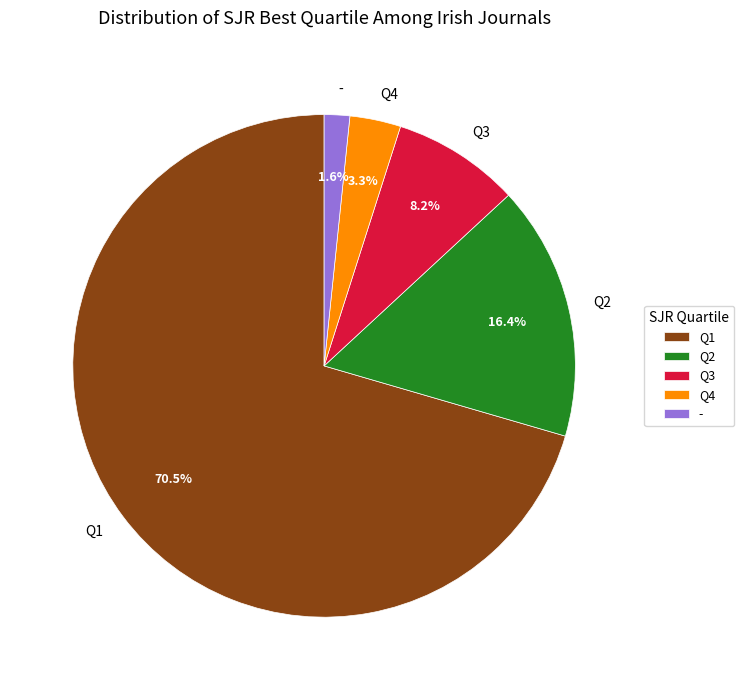

To the nearest percent, what is the combined percentage of Q1 and Q3?

79%